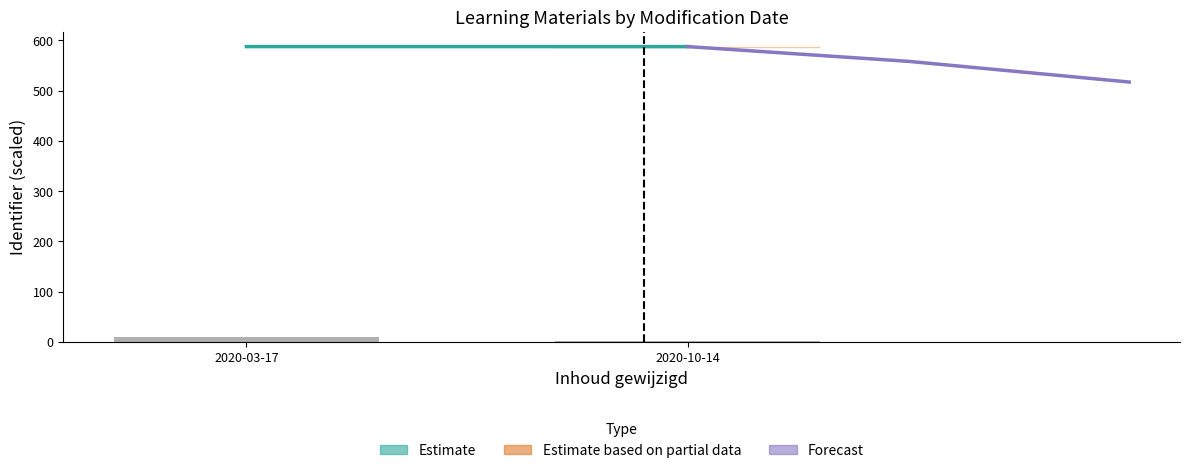

Count the number of categories in the chart.

2